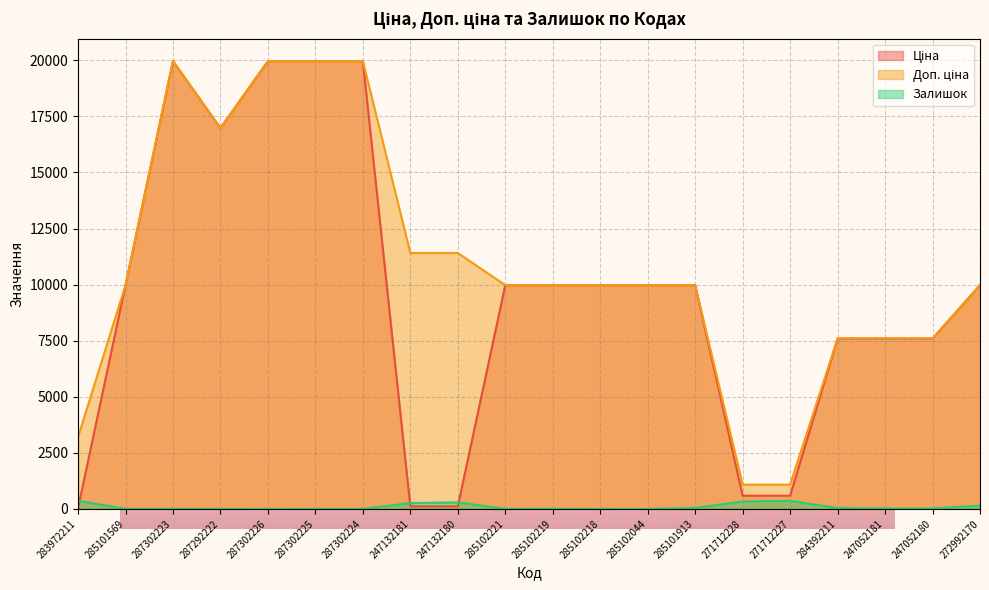

List the series in order of their peak value, lowest first.

Залишок, Ціна, Доп. ціна